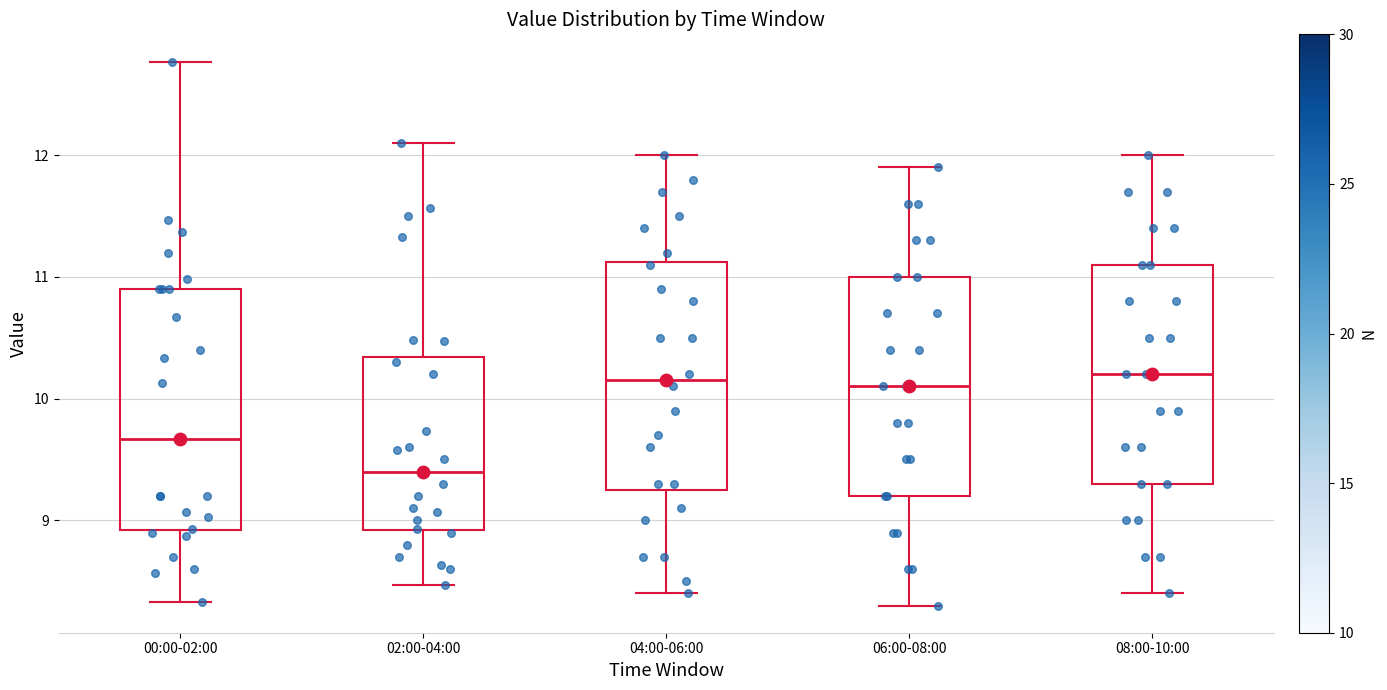

Where does the lower whisker of the box for 08:00-10:00 end on the y-axis? The values are not printed on the chart, so give them approximately, as read against the axis.

8.4